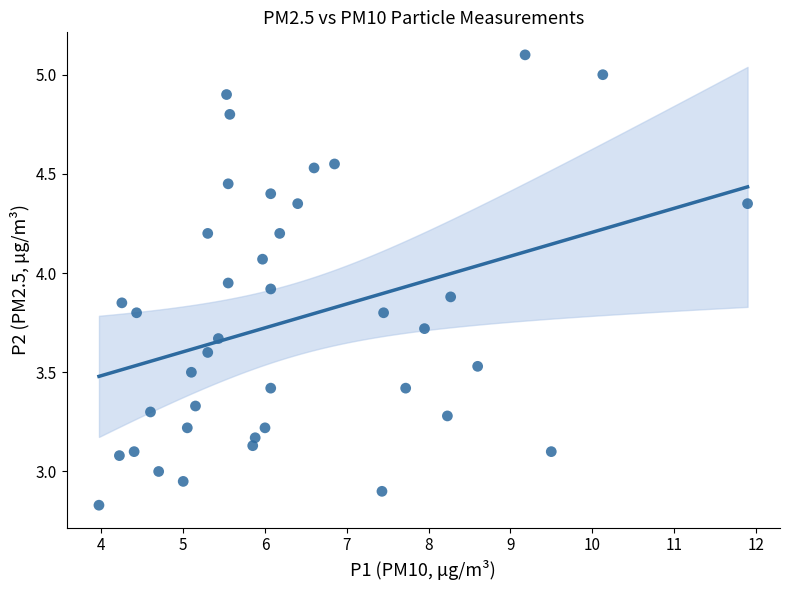

What is the range of Y values (max minus min)?

2.3